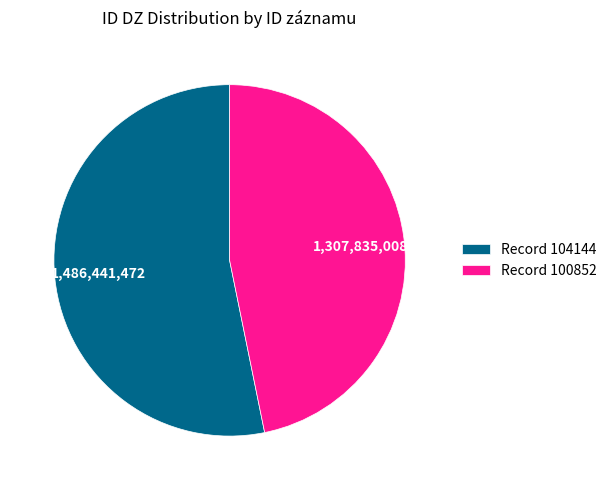

Rank the categories by value from lowest to highest.

Record 100852, Record 104144